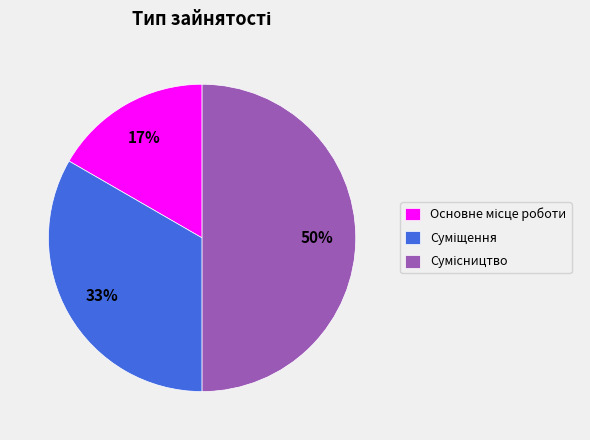

To the nearest percent, what is the average slice percentage?

33%